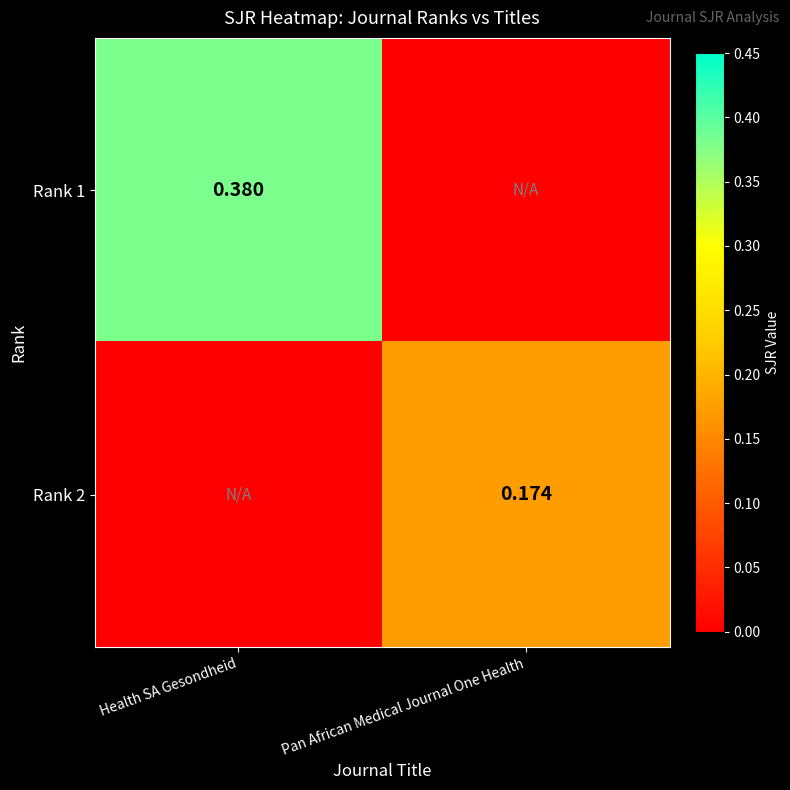

Is it true that Rank 2 equals 0.3 at Pan African Medical Journal One Health?

False